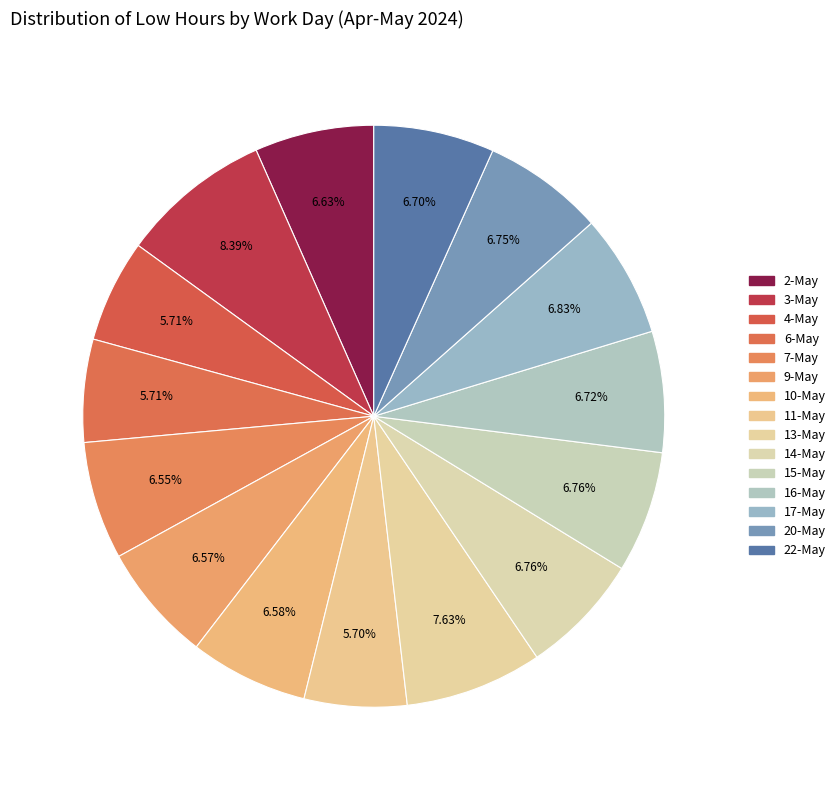

Between 14-May and 2-May, which is larger?

14-May